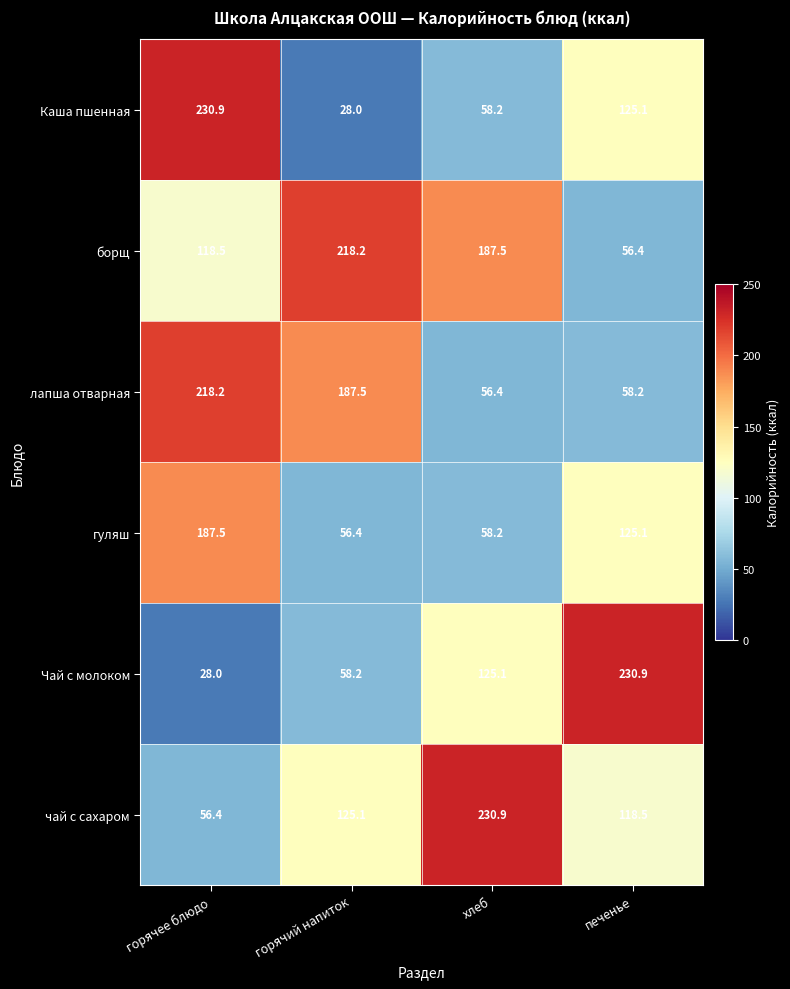

List the labels in order of Чай с молоком value, smallest first.

горячее блюдо, горячий напиток, хлеб, печенье